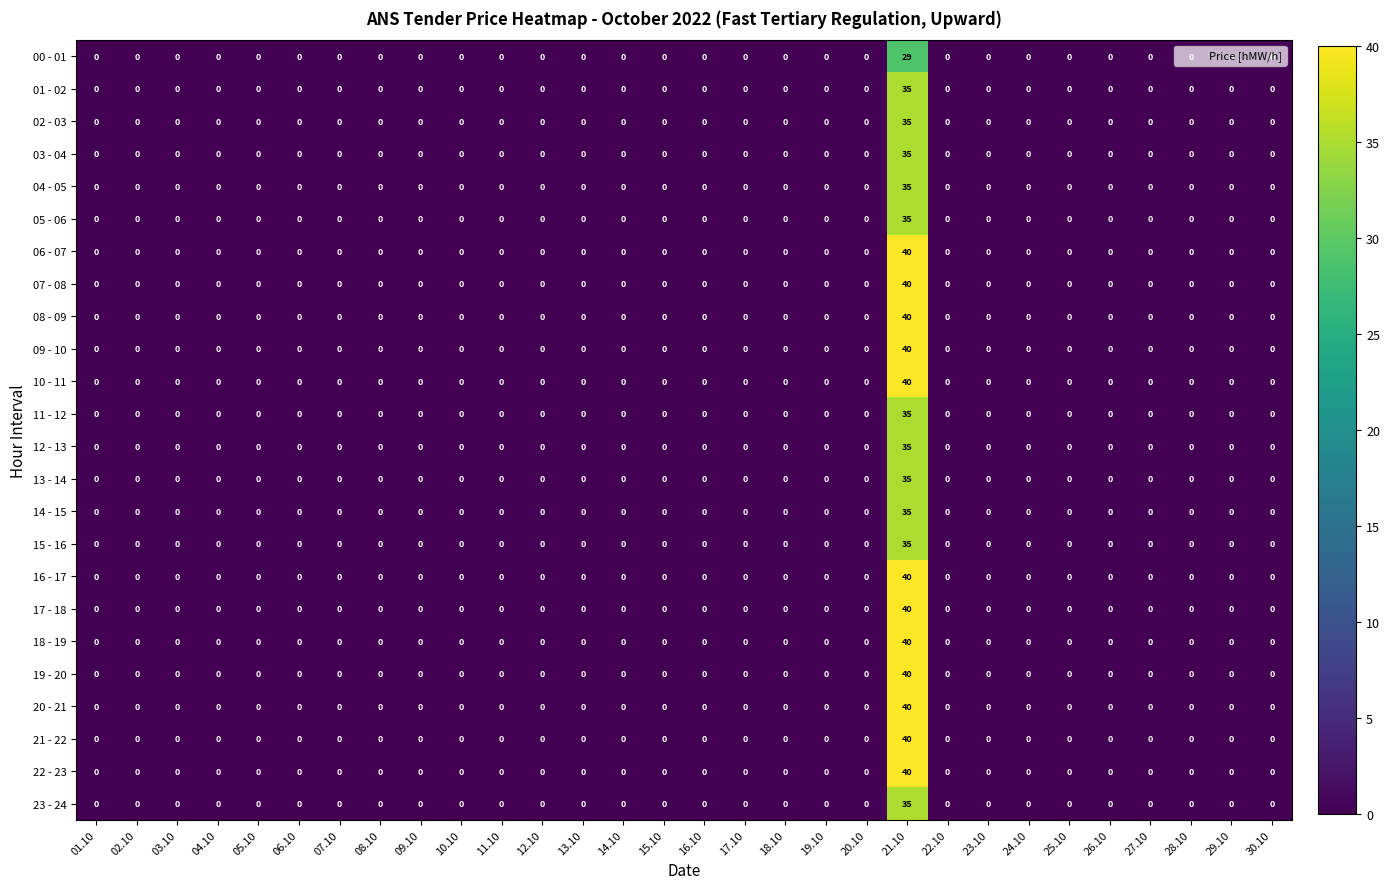

Which category has the highest value in the 01 - 02 series?

21.10